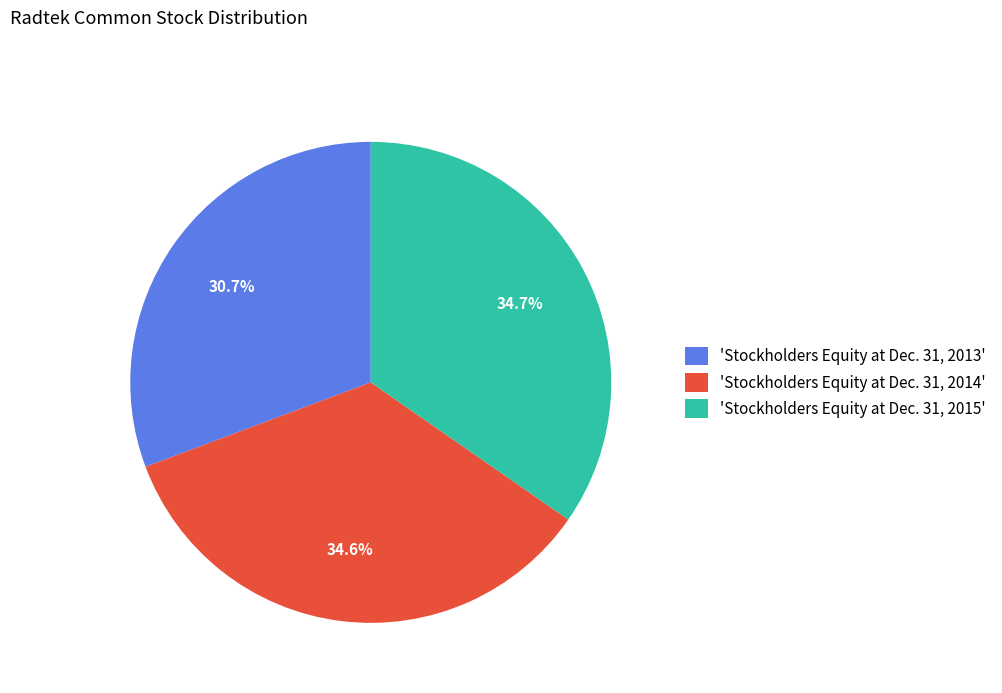

Rank the categories by value from highest to lowest.

'Stockholders Equity at Dec. 31, 2015', 'Stockholders Equity at Dec. 31, 2014', 'Stockholders Equity at Dec. 31, 2013'